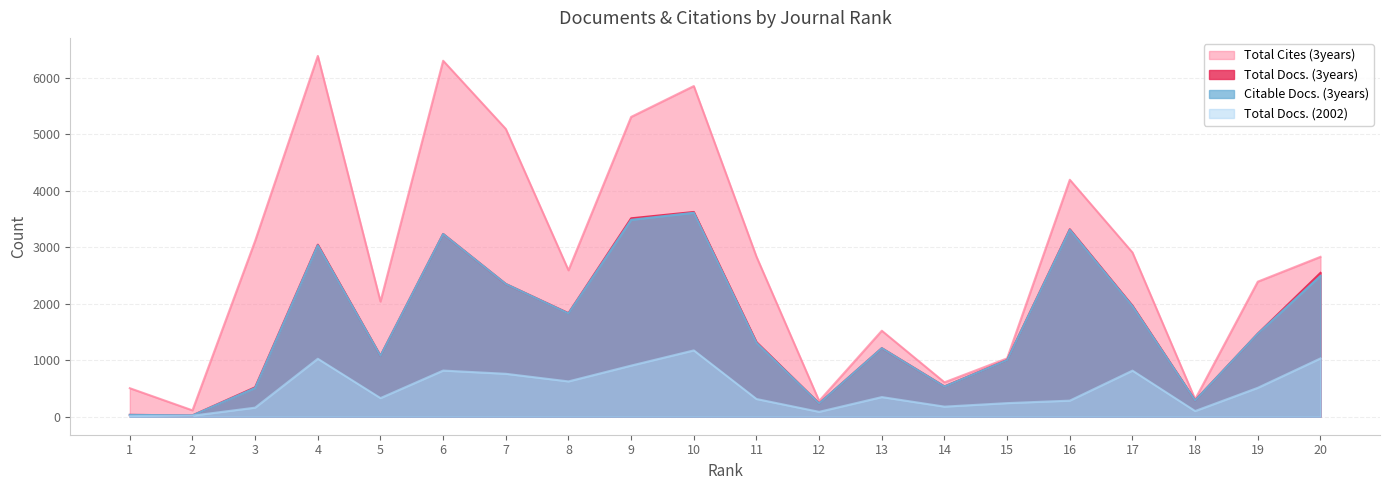

The value of Total Docs. (2002) at 4 is 283. True or false?

False